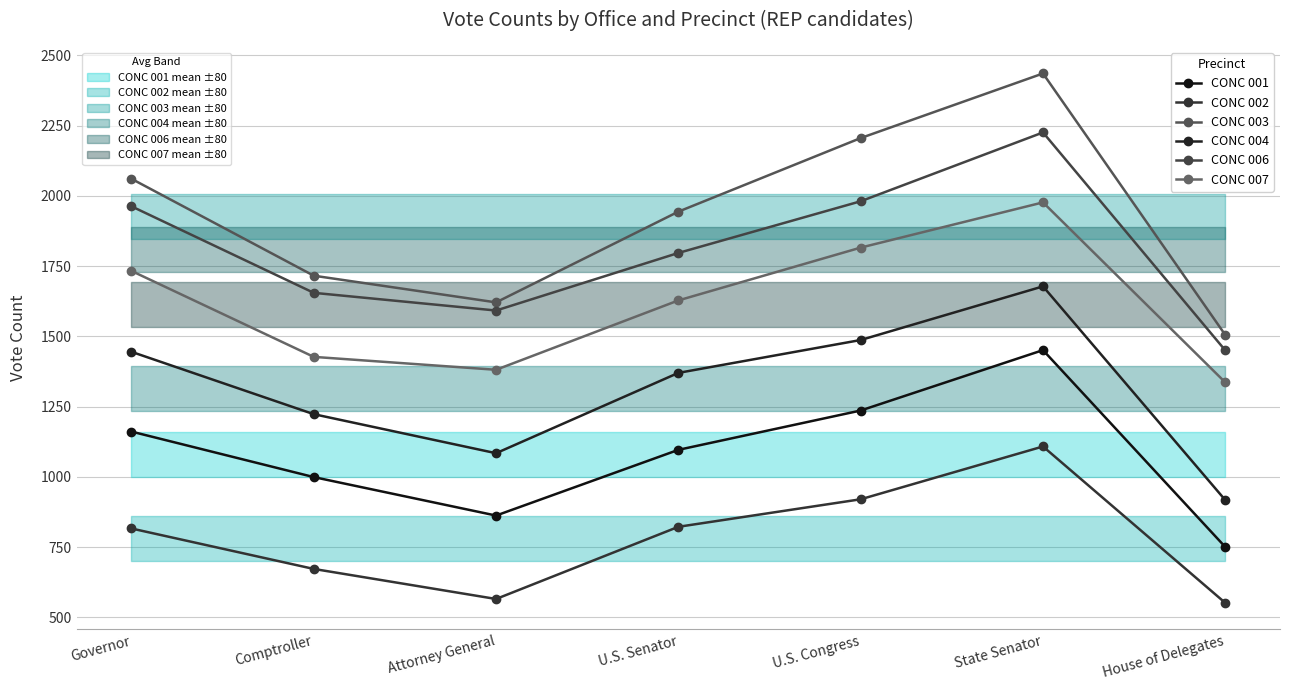

How many series are shown in this chart?

6